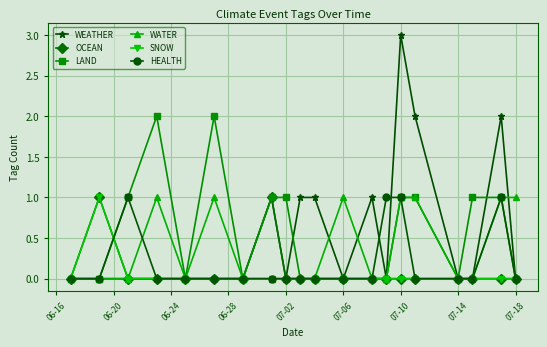

Which series has the largest range (max minus min)?

WEATHER